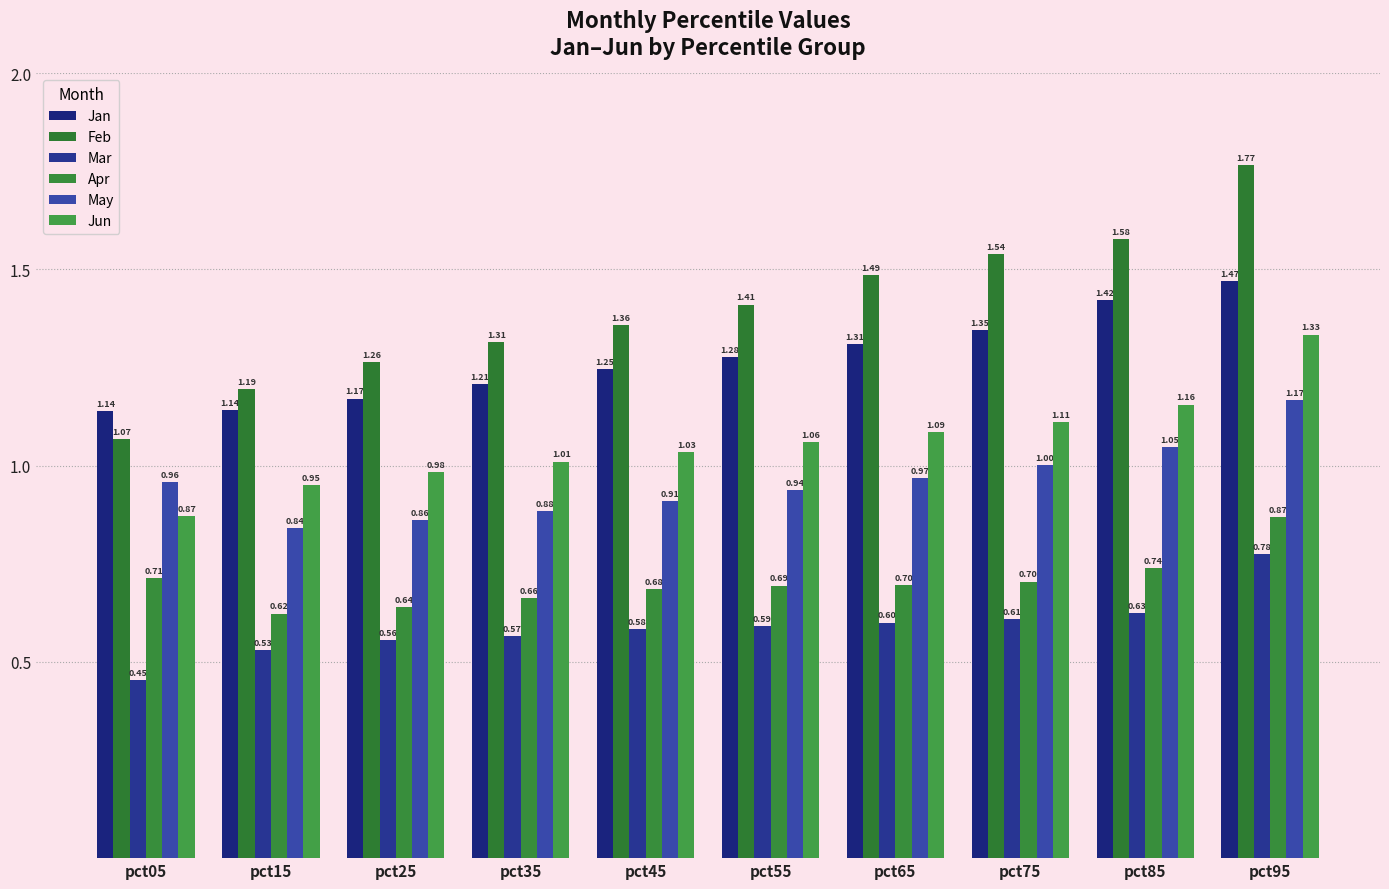

What is the highest value of the Apr series?

0.9